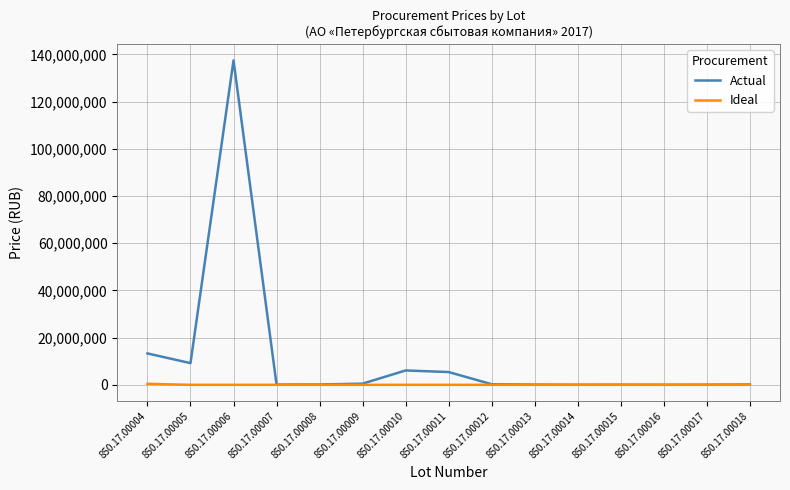

At which label is Actual closest to 68762300?

850.17.00004